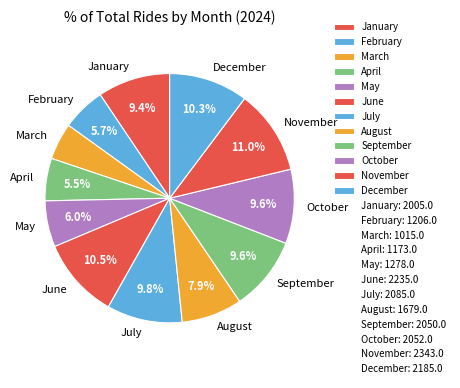

True or false: May accounts for 21% of the total.

False